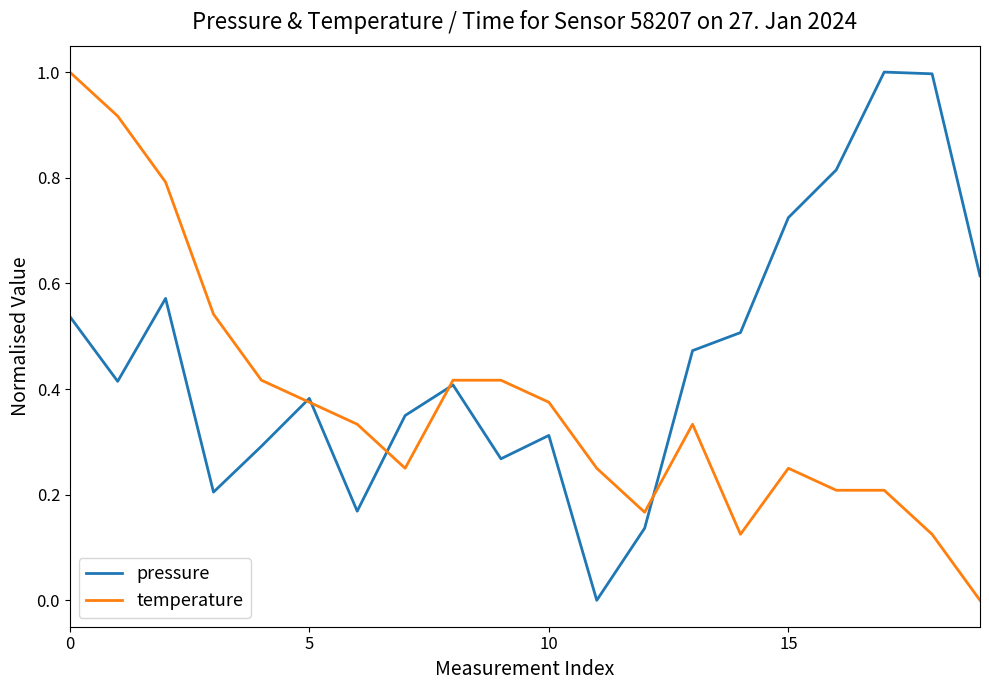

Rank the series by their average value, from highest to lowest.

pressure, temperature